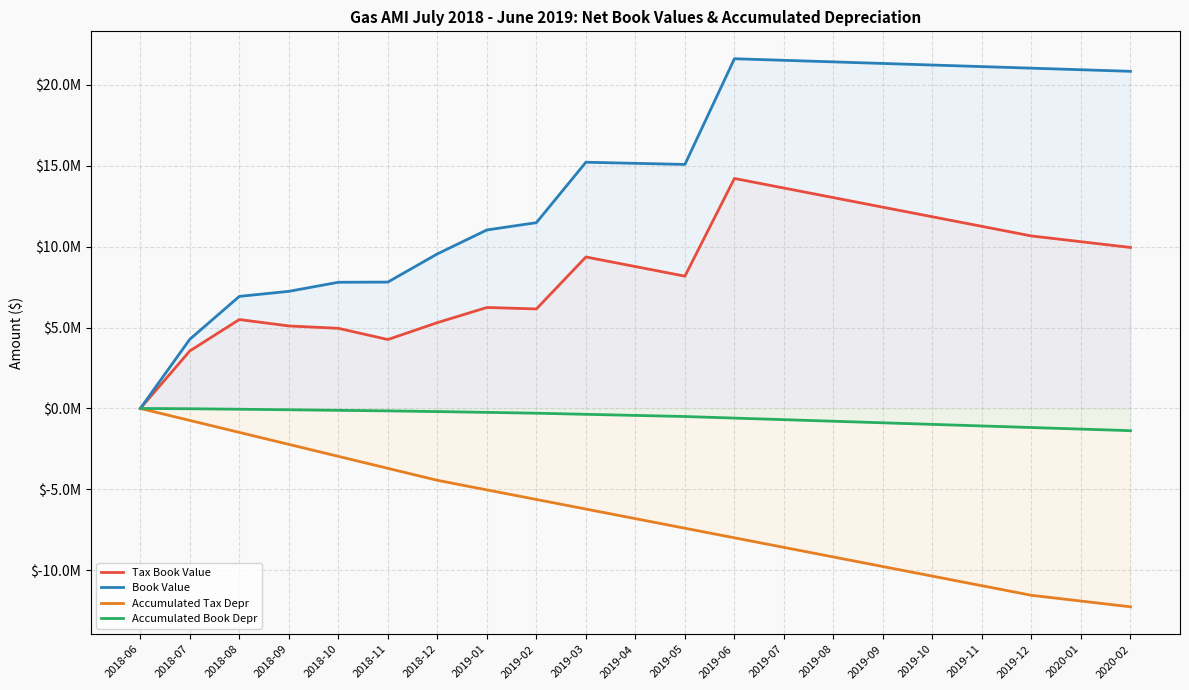

Reading left to right, transcribe all the data shown in this chart.

Tax Book Value: 2018-06=0.0	2018-07=3555511.9	2018-08=5496224.4	2018-09=5099472.4	2018-10=4953448.7	2018-11=4259976.7	2018-12=5304772.8	2019-01=6241340.7	2019-02=6151476.5	2019-03=9362623.4	2019-04=8770269.8	2019-05=8177916.3	2019-06=14216484.8	2019-07=13624131.3	2019-08=13031777.8	2019-09=12439424.2	2019-10=11847070.7	2019-11=11254717.2	2019-12=10662363.6	2020-01=10306951.5	2020-02=9951539.4
Book Value: 2018-06=0.0	2018-07=4277159.1	2018-08=6927788.6	2018-09=7239450.1	2018-10=7799239.1	2018-11=7811374.6	2018-12=9553967.5	2019-01=11033554.9	2019-02=11484511.9	2019-03=15219839.6	2019-04=15151666.9	2019-05=15083494.2	2019-06=21617233.3	2019-07=21520050.2	2019-08=21422867.2	2019-09=21325684.2	2019-10=21228501.2	2019-11=21131318.2	2019-12=21034135.2	2020-01=20936952.2	2020-02=20839769.2
Accumulated Tax Depr: 2018-06=0.0	2018-07=-740441.9	2018-08=-1480883.8	2018-09=-2221325.8	2018-10=-2961767.7	2018-11=-3702209.6	2018-12=-4442651.5	2019-01=-5035005.0	2019-02=-5627358.6	2019-03=-6219712.1	2019-04=-6812065.7	2019-05=-7404419.2	2019-06=-7996772.7	2019-07=-8589126.3	2019-08=-9181479.8	2019-09=-9773833.3	2019-10=-10366186.9	2019-11=-10958540.4	2019-12=-11550893.9	2020-01=-11906306.1	2020-02=-12261718.2
Accumulated Book Depr: 2018-06=0.0	2018-07=-18794.8	2018-08=-49319.7	2018-09=-81348.1	2018-10=-115977.2	2018-11=-150811.8	2018-12=-193456.8	2019-01=-242790.8	2019-02=-294323.2	2019-03=-362495.9	2019-04=-430668.6	2019-05=-498841.3	2019-06=-596024.3	2019-07=-693207.3	2019-08=-790390.3	2019-09=-887573.3	2019-10=-984756.3	2019-11=-1081939.3	2019-12=-1179122.3	2020-01=-1276305.3	2020-02=-1373488.3